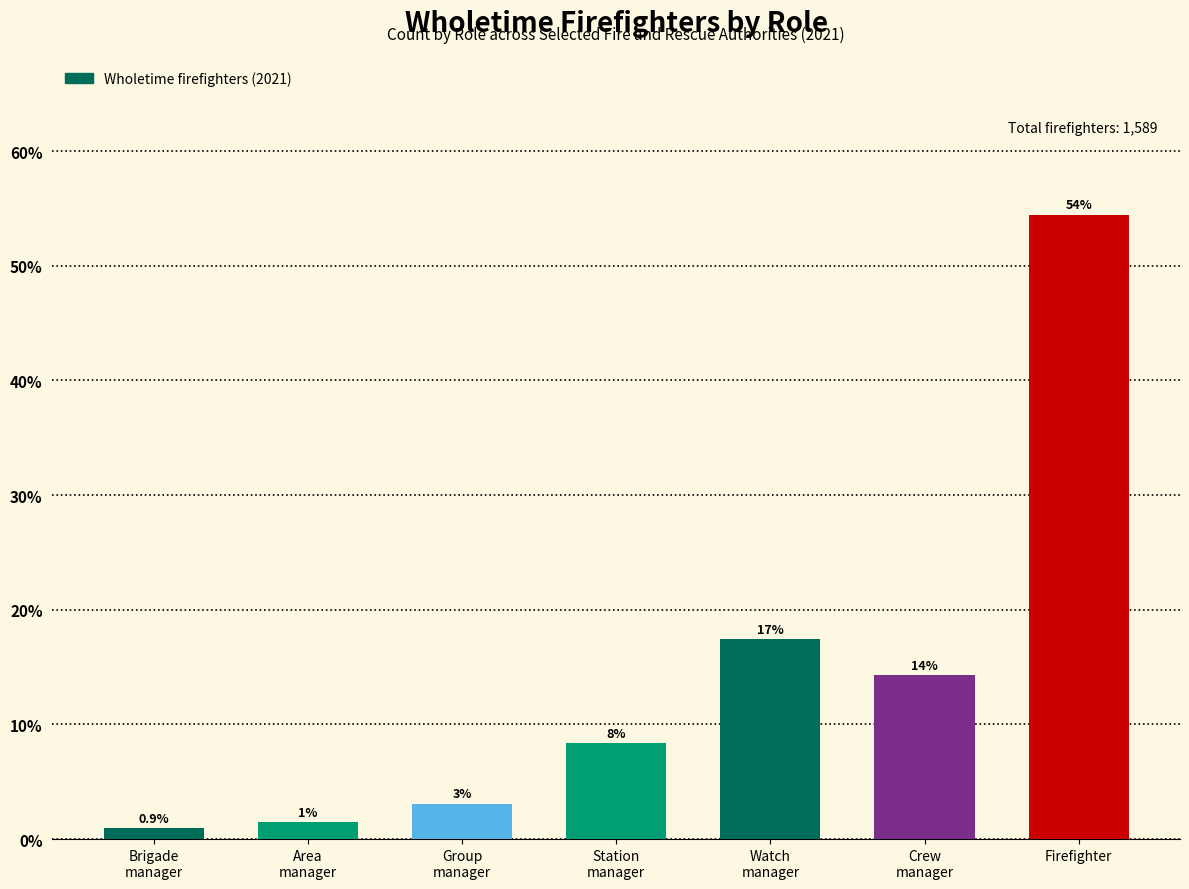

What is the difference between the values at Firefighter and Crew
manager?

40.2